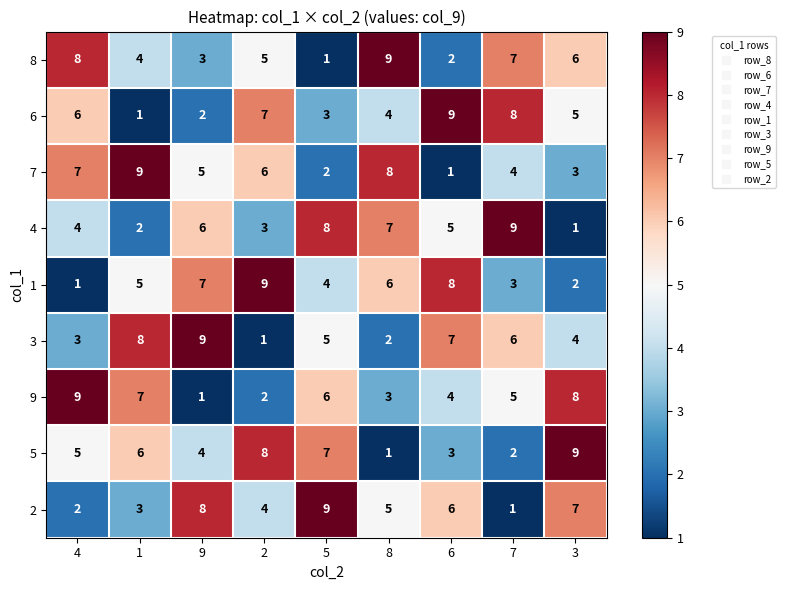

How many data points in 3 are less than 5?

4